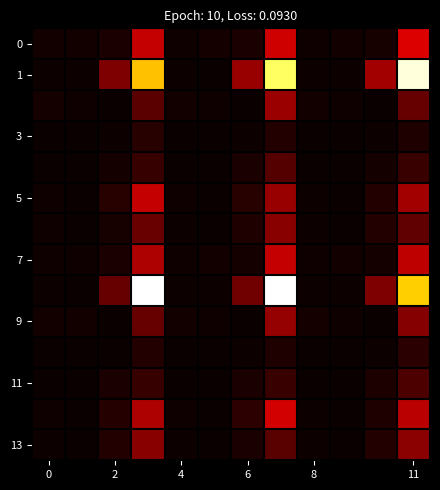

How many data points does each series have?

12